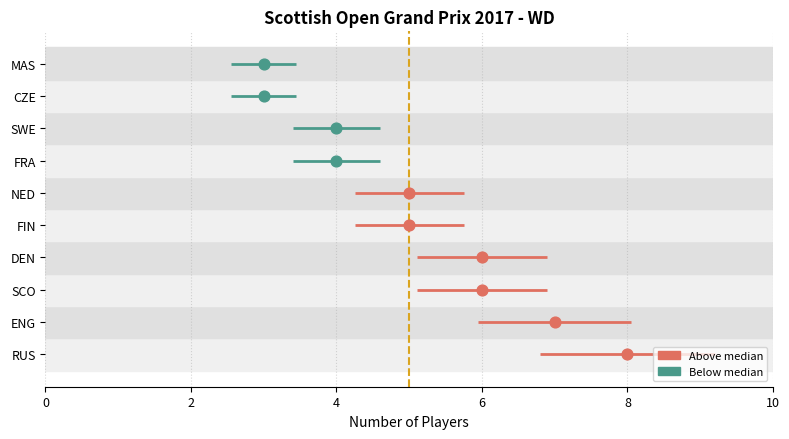

Approximately how many times larger is the value at SCO compared to FRA?

1.5